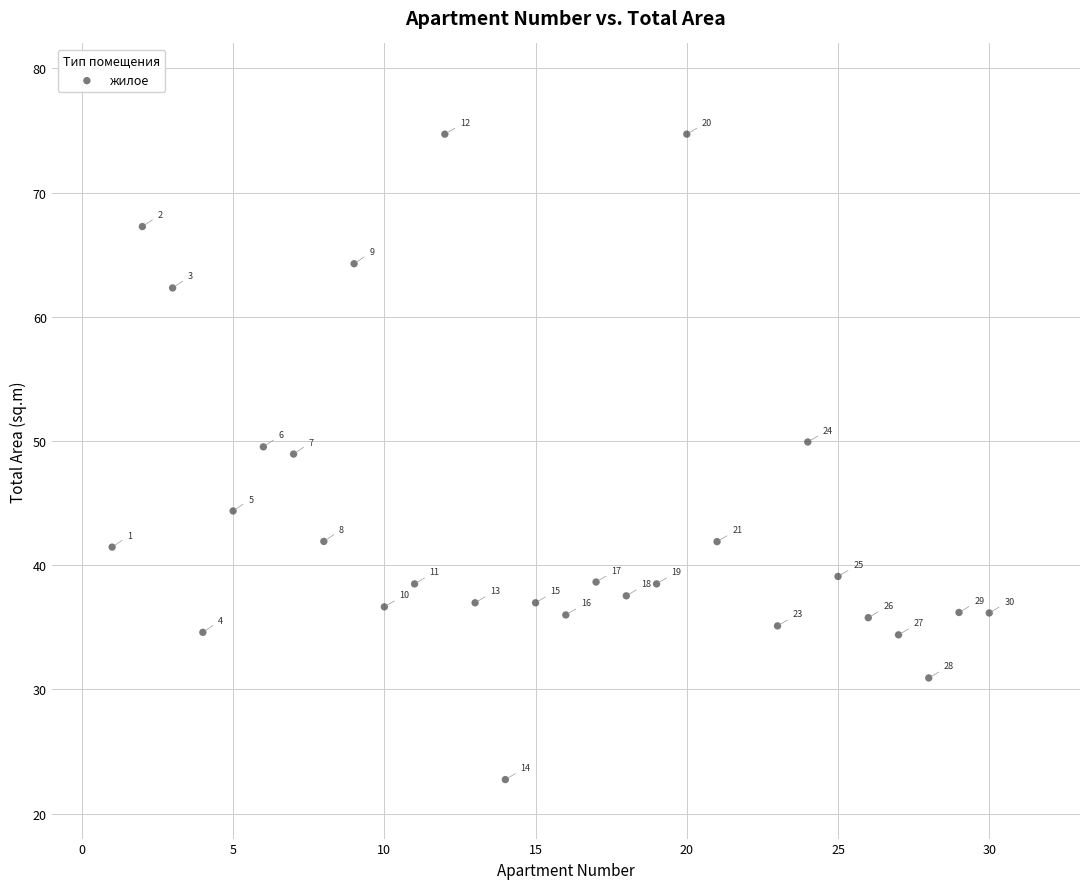

What is the range of X values (max minus min)?

29.0